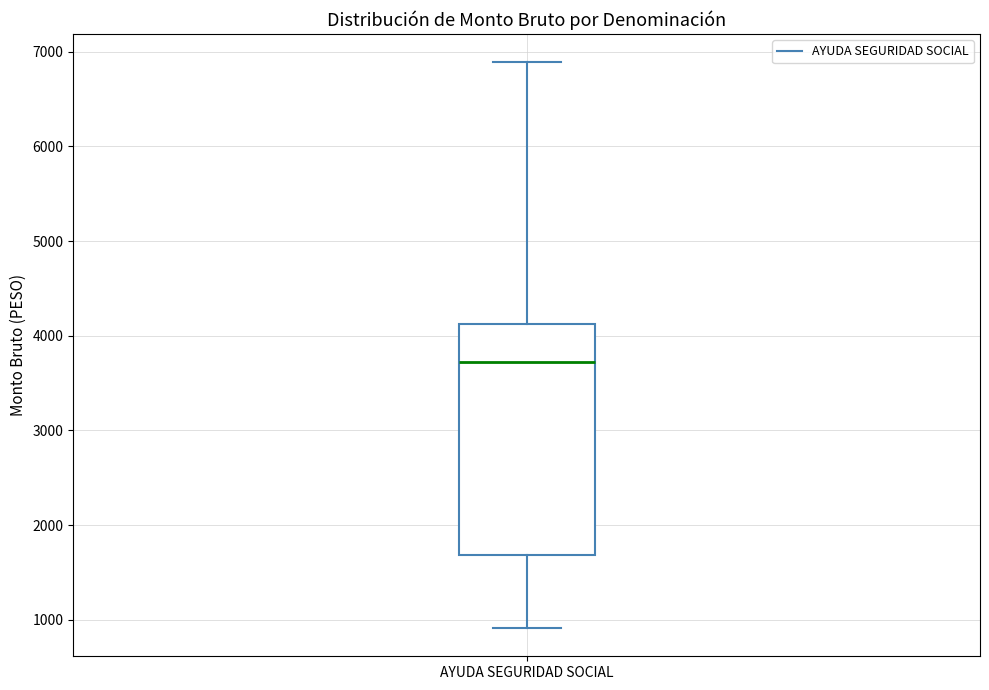

Read this box plot against the y-axis: the position of the median line, the range covered by the box, and the ends of both whiskers. The values are not printed on the chart, so give them approximately, as read against the axis.

median 3700, box 1700 to 4100, whiskers 900 to 6900